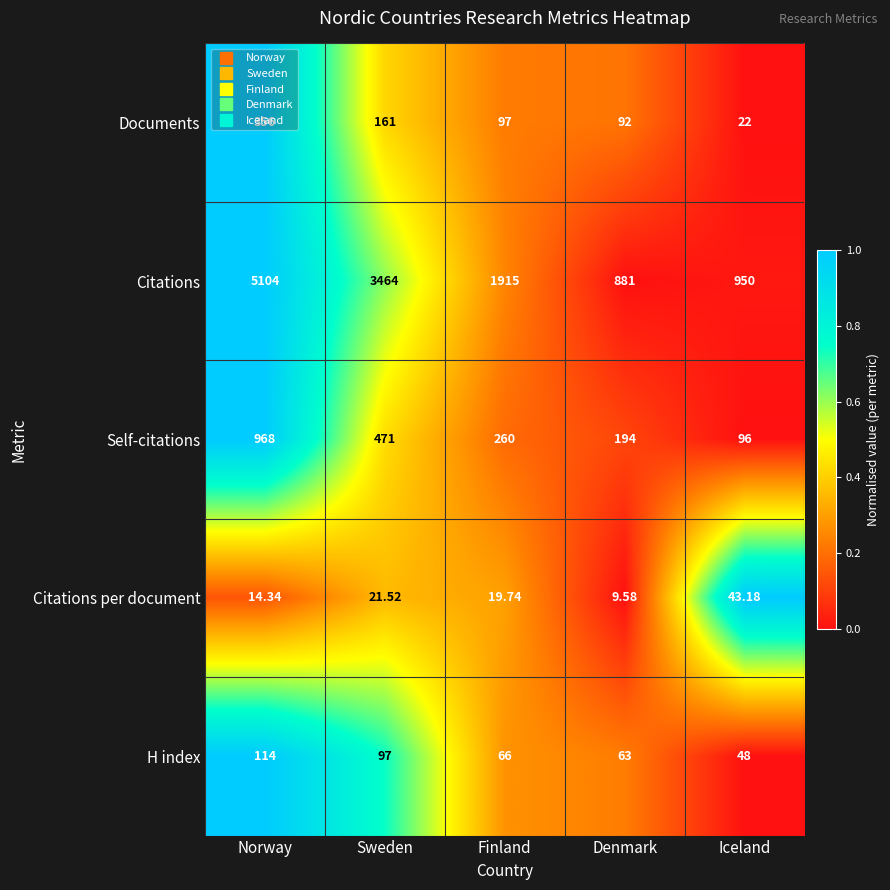

At which category does the chart reach its peak across all series?

Norway